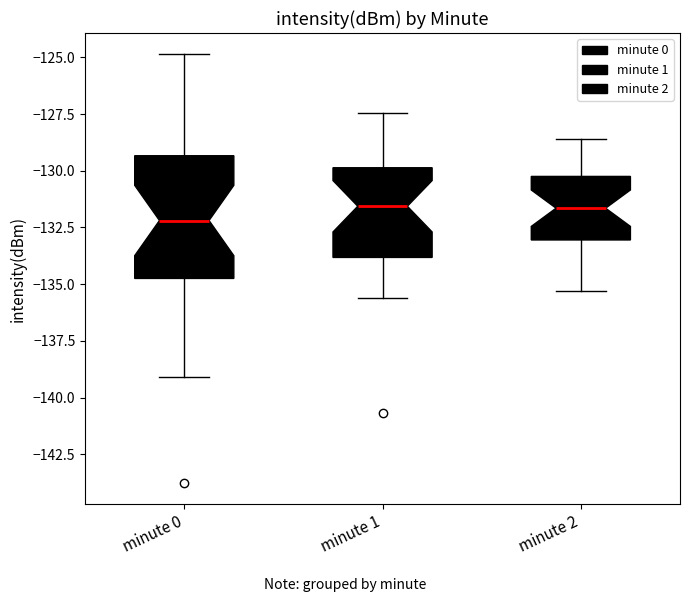

Reading left to right, read every box against the y-axis: the position of its median line, the range the box covers, and the ends of its whiskers. The values are not printed on the chart, so give them approximately, as read against the axis.

minute 0: median -132.0, box -134.5 to -129.5, whiskers -139.0 to -125.0
minute 1: median -131.5, box -134.0 to -130.0, whiskers -135.5 to -127.5
minute 2: median -131.5, box -133.0 to -130.0, whiskers -135.5 to -128.5